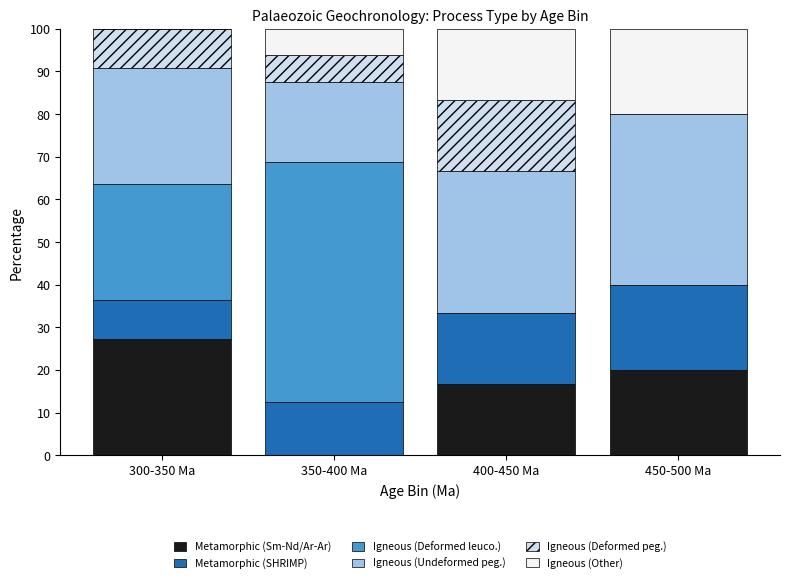

Reading left to right, what are the values for Metamorphic (Sm-Nd/Ar-Ar)?

300-350 Ma=27.3	350-400 Ma=0.0	400-450 Ma=16.7	450-500 Ma=20.0